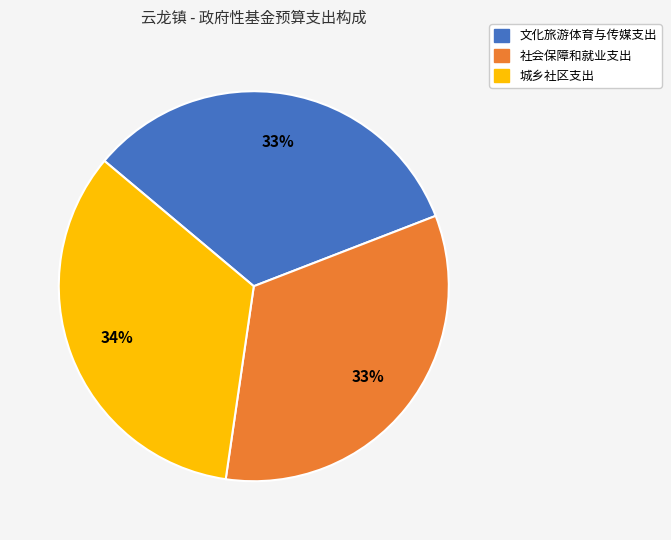

Which has a higher value, 城乡社区支出 or 社会保障和就业支出?

城乡社区支出